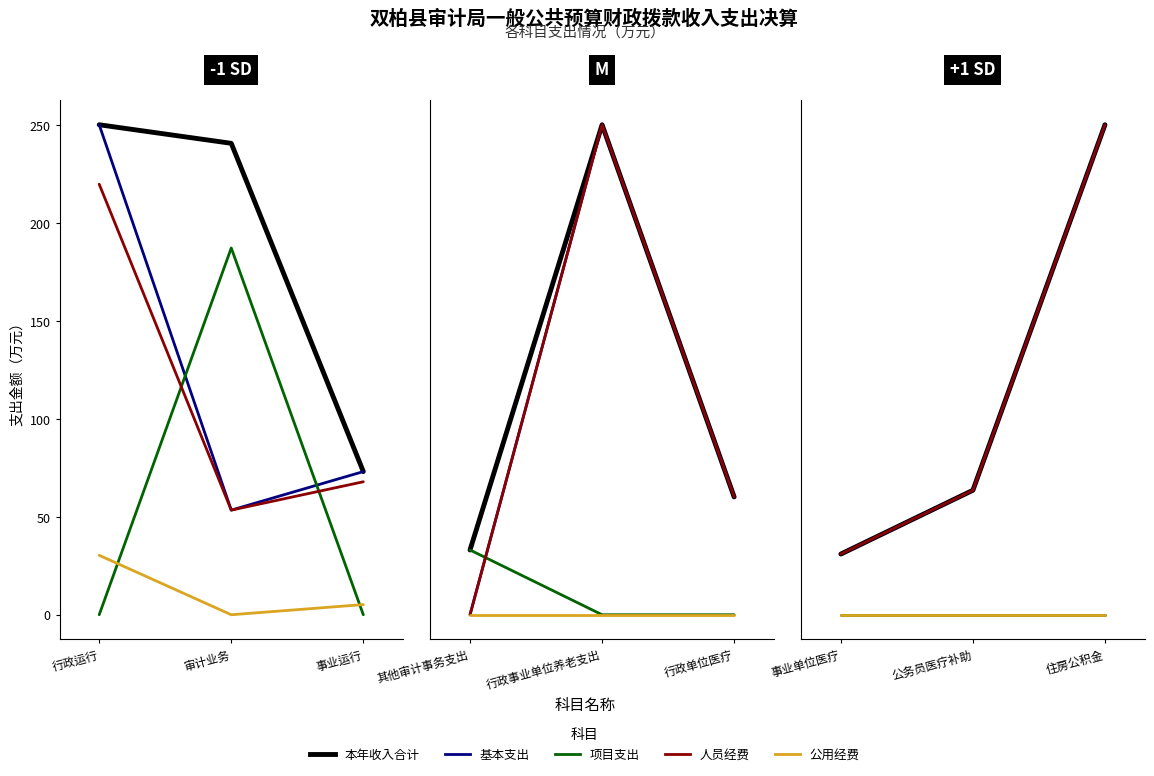

Rank the series at 审计业务 from highest to lowest value.

本年收入合计, 项目支出, 基本支出, 人员经费, 公用经费